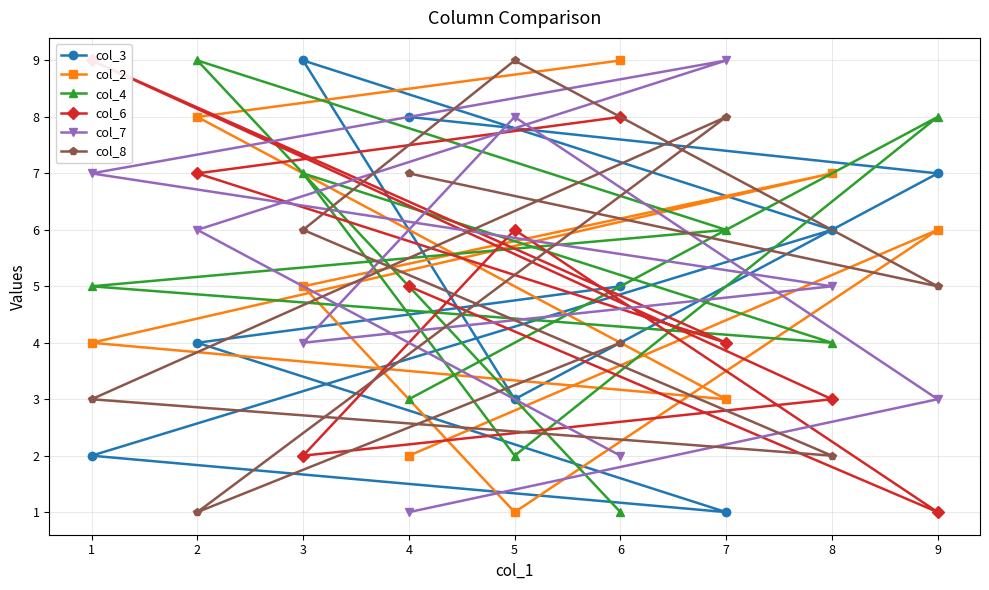

Is it true that col_7 equals 2 at 4?

False